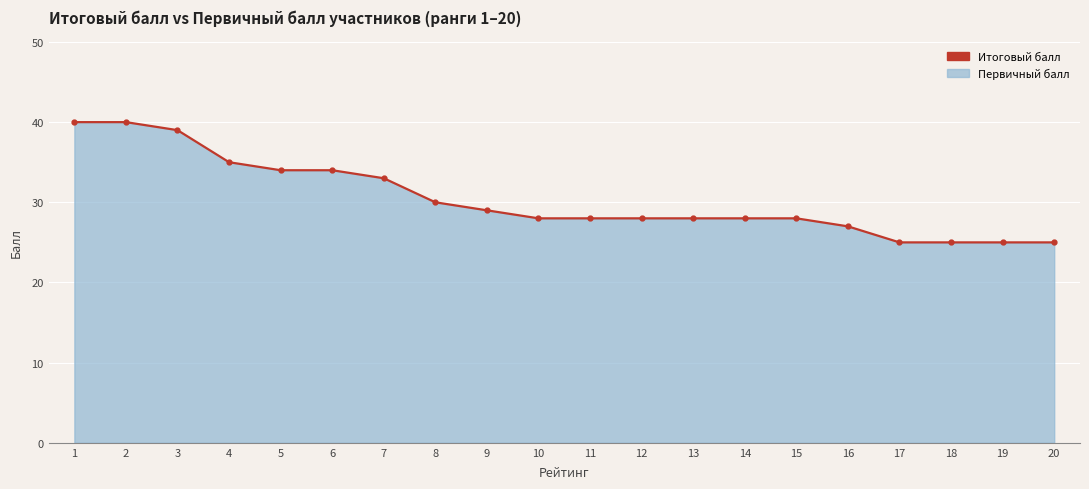

How many lines are shown in the chart?

1